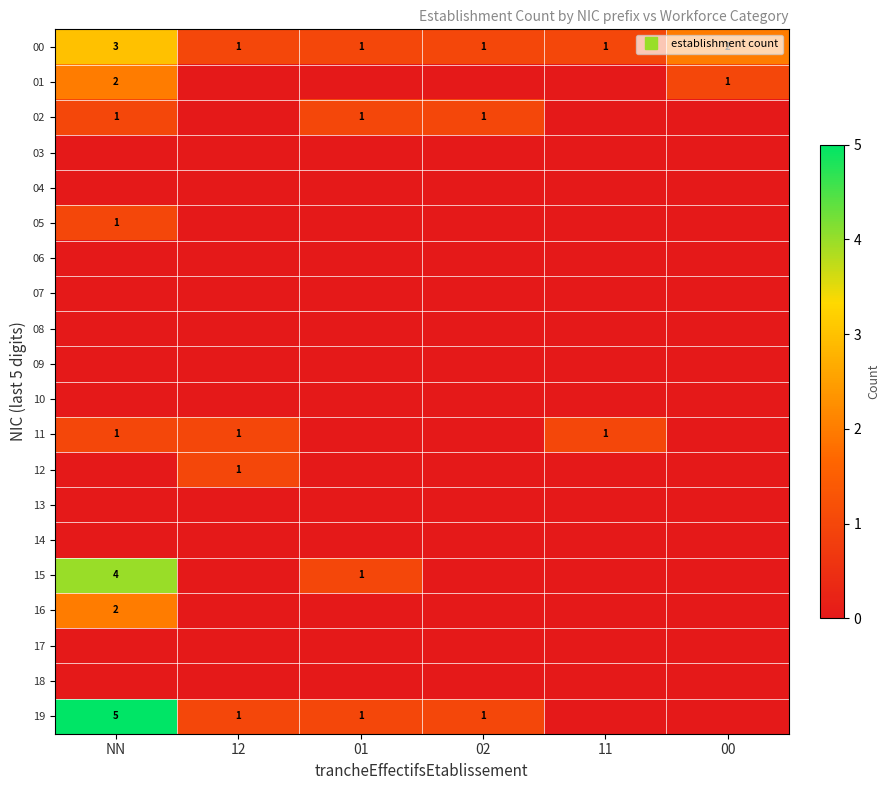

Is it true that 12 equals 0 at NN?

False